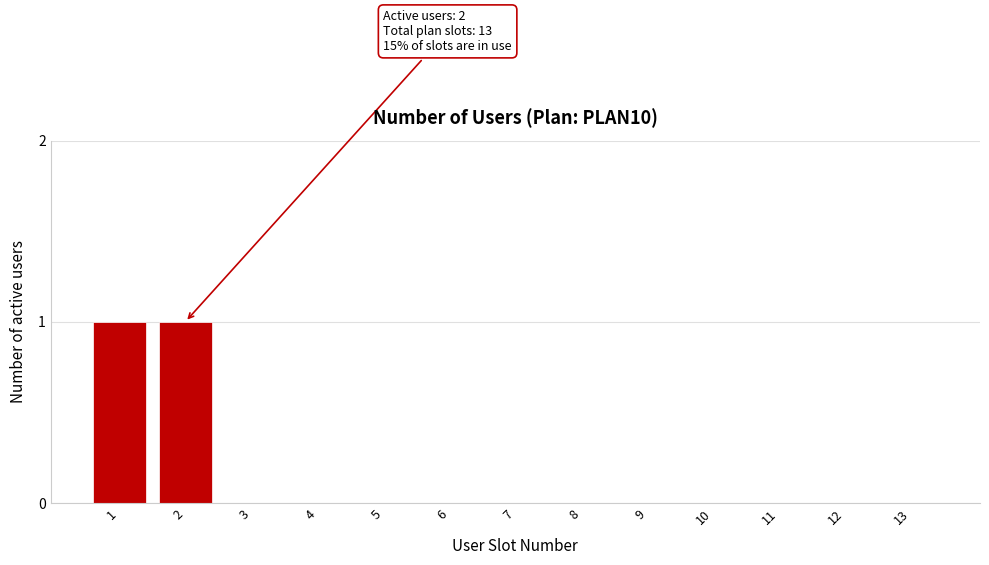

Reading left to right, transcribe all the data shown in this chart.

1=1	2=1	3=0	4=0	5=0	6=0	7=0	8=0	9=0	10=0	11=0	12=0	13=0